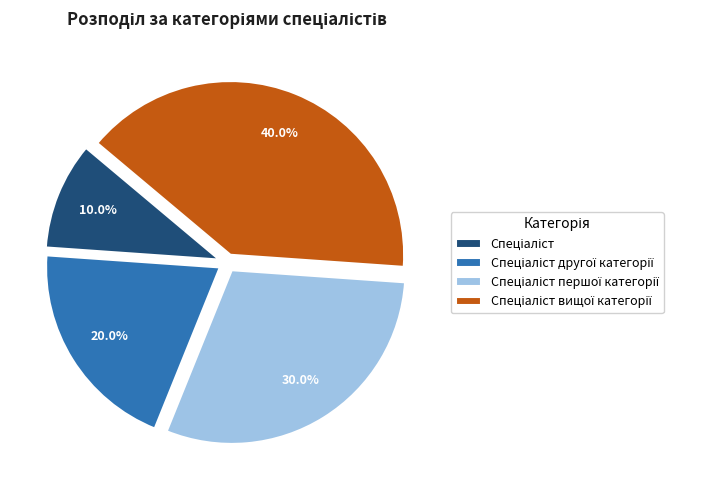

Is there any slice that represents more than half of the pie?

No